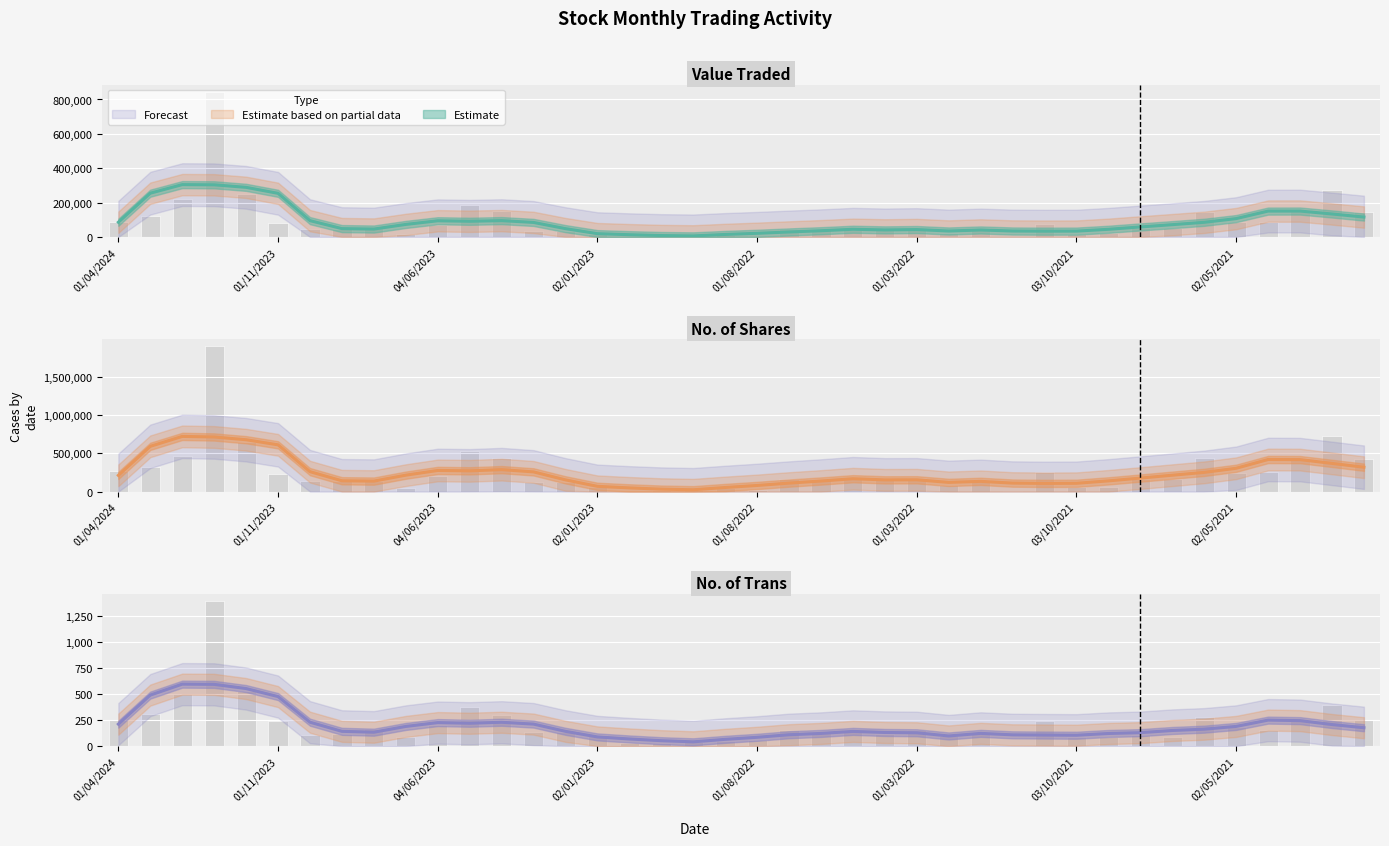

What is the label of the 24th bar from the right?

01/12/2022